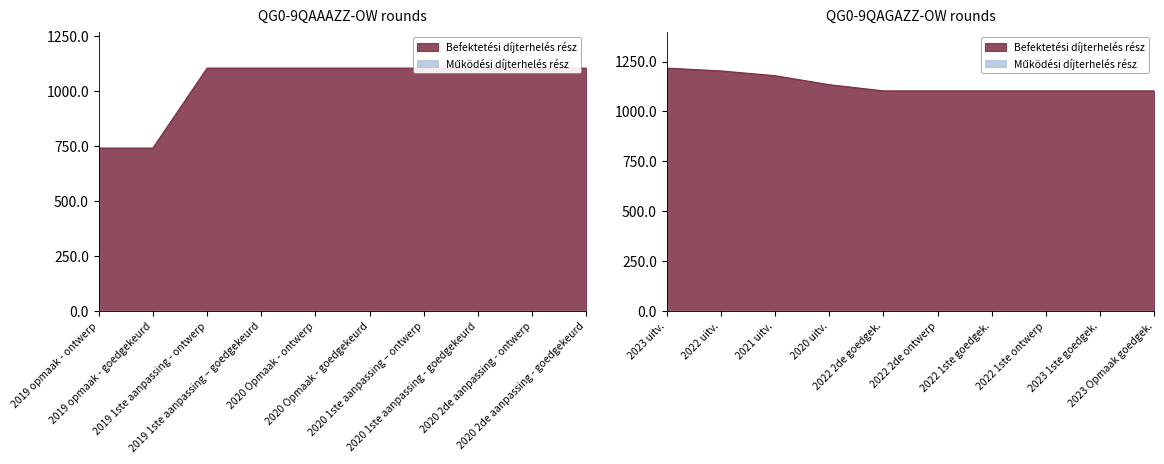

The value at 2020 2de aanpassing - ontwerp is 1103. True or false?

True